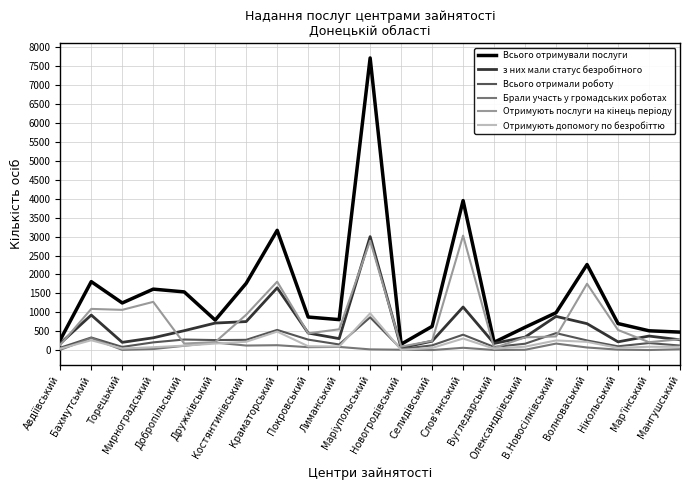

Which series has the largest total across all categories?

Всього отримували послуги